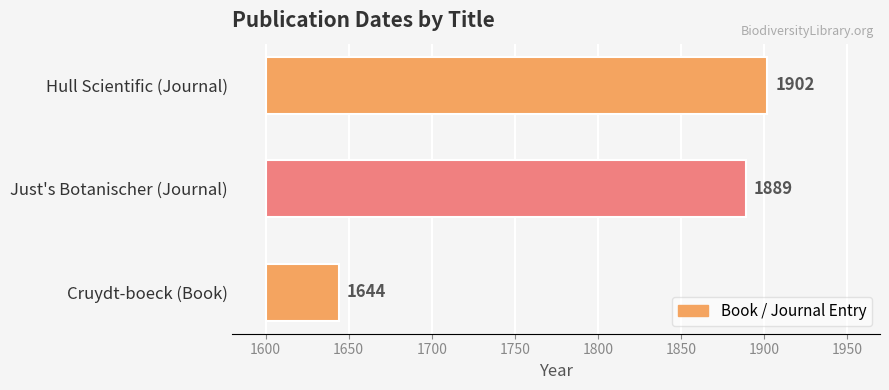

The chart shows a value of 440 at Just's Botanischer (Journal). True or false?

False